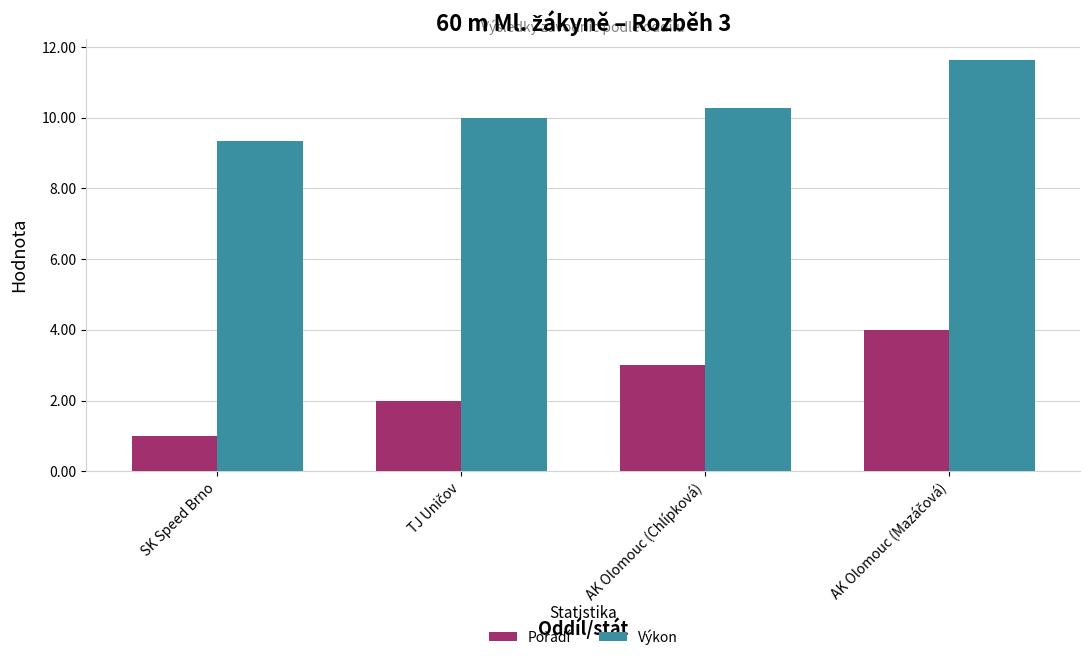

How many bars are there in total?

8